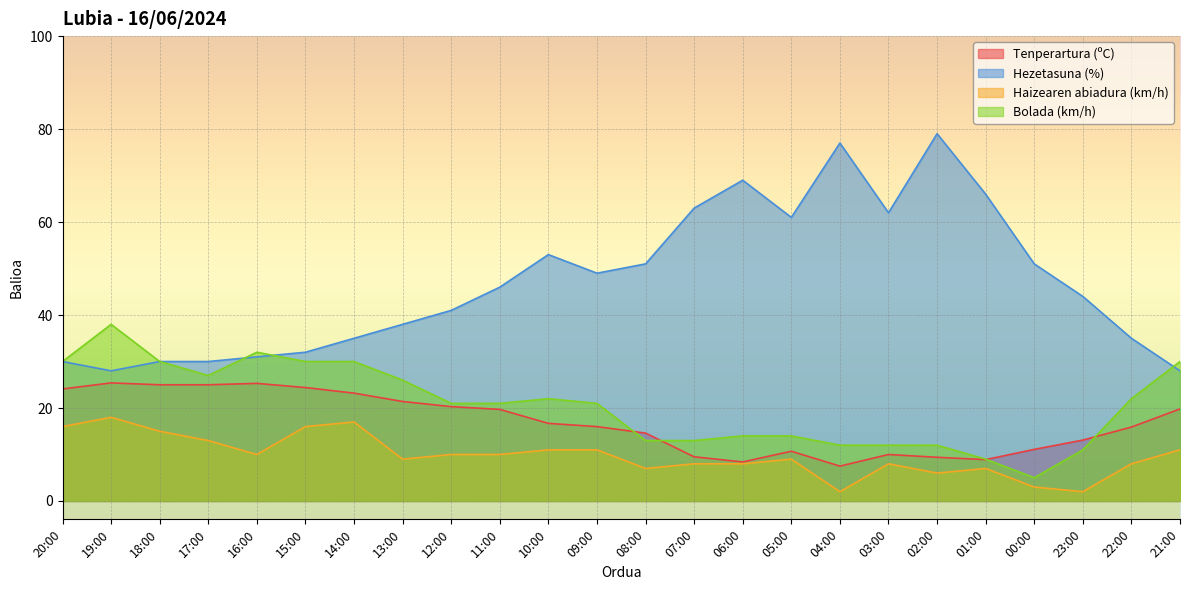

How many data points does each series have?

24